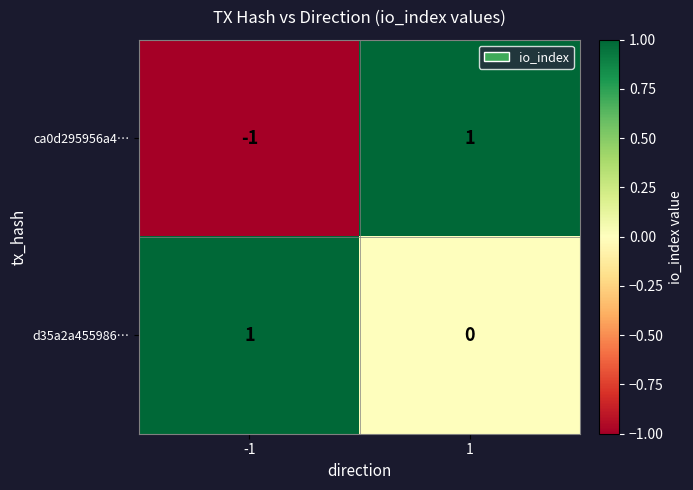

Reading left to right, what are all the values shown in this chart?

ca0d295956a4…: -1	1
d35a2a455986…: 1	0